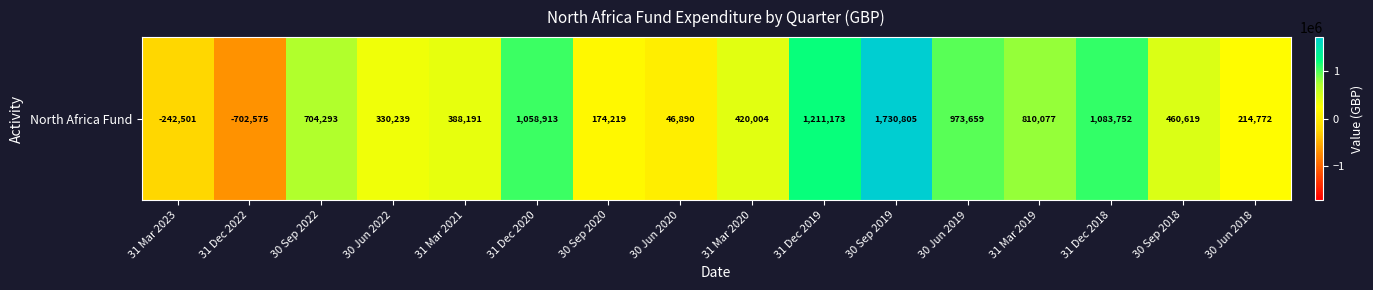

Reading left to right, list all the values displayed in this chart.

-242500.7	-702575.2	704292.8	330239.2	388191.0	1058913.2	174219.0	46890.0	420004.0	1211173.0	1730805.0	973659.0	810077.0	1083752.0	460619.0	214772.0